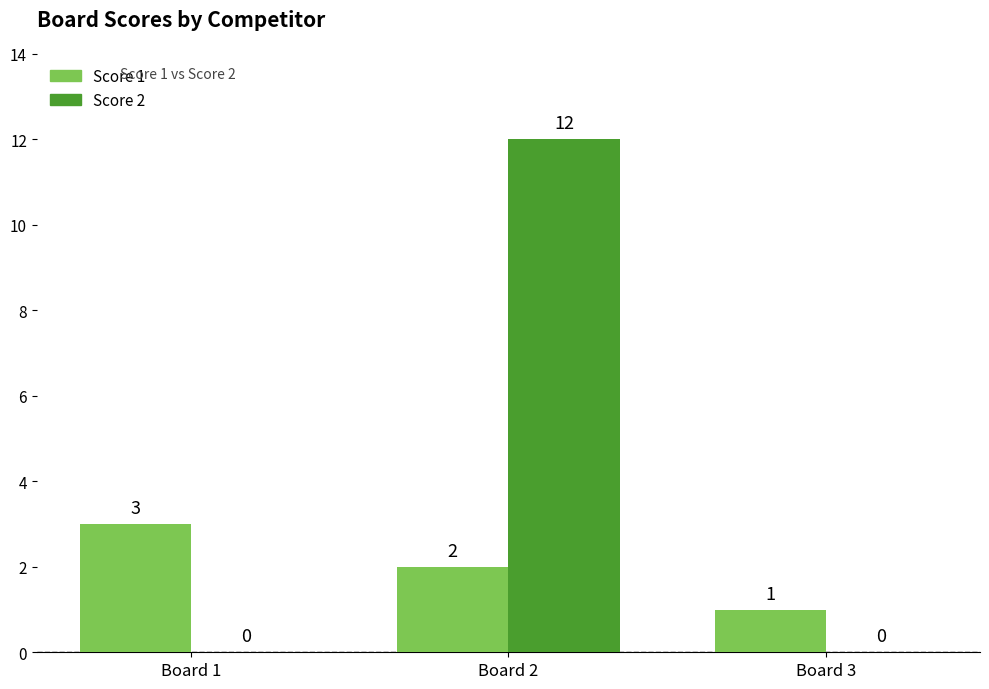

How many groups of bars are there?

3